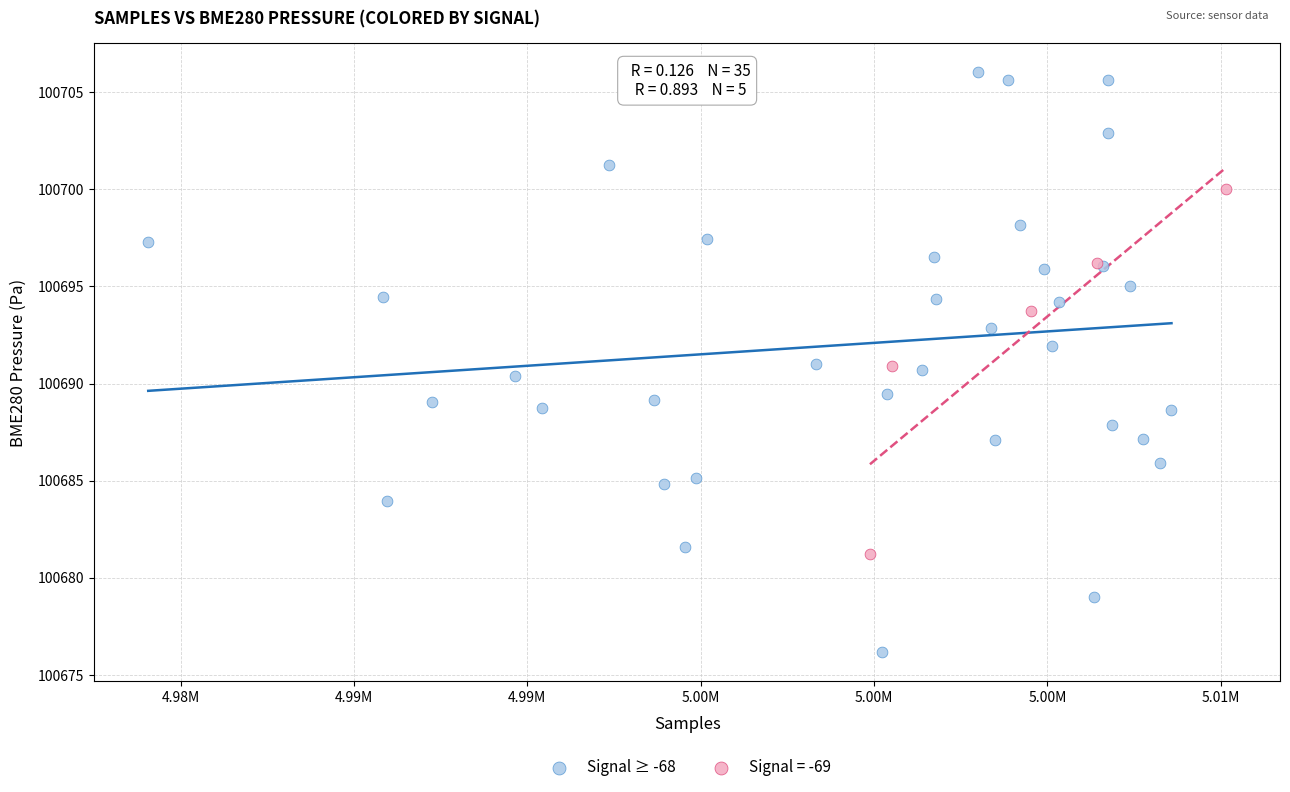

Which series has the largest Y range (max minus min)?

Signal ≥ -68